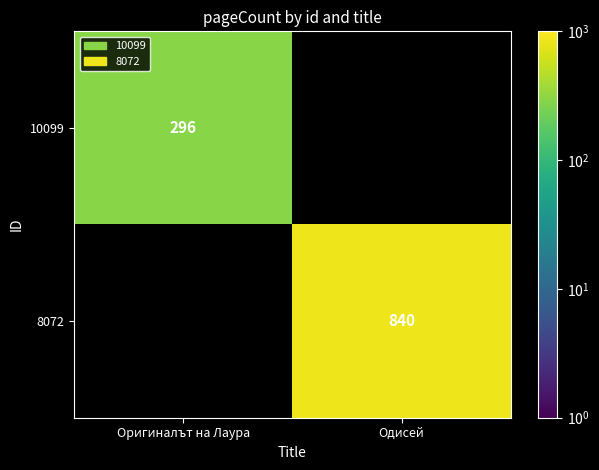

True or false: 8072 has a value of 840 at Одисей.

True